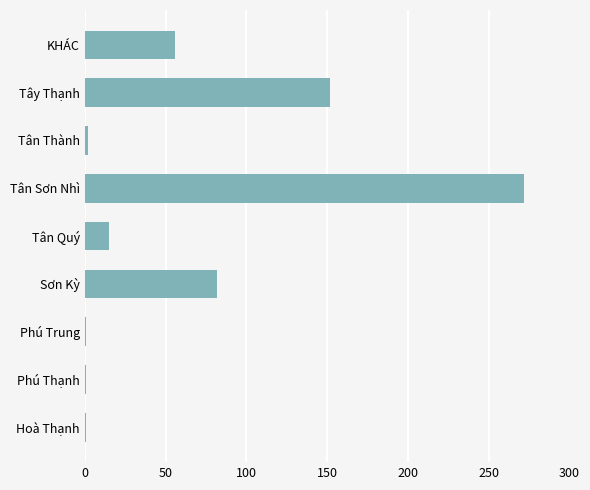

What is the average value?

65